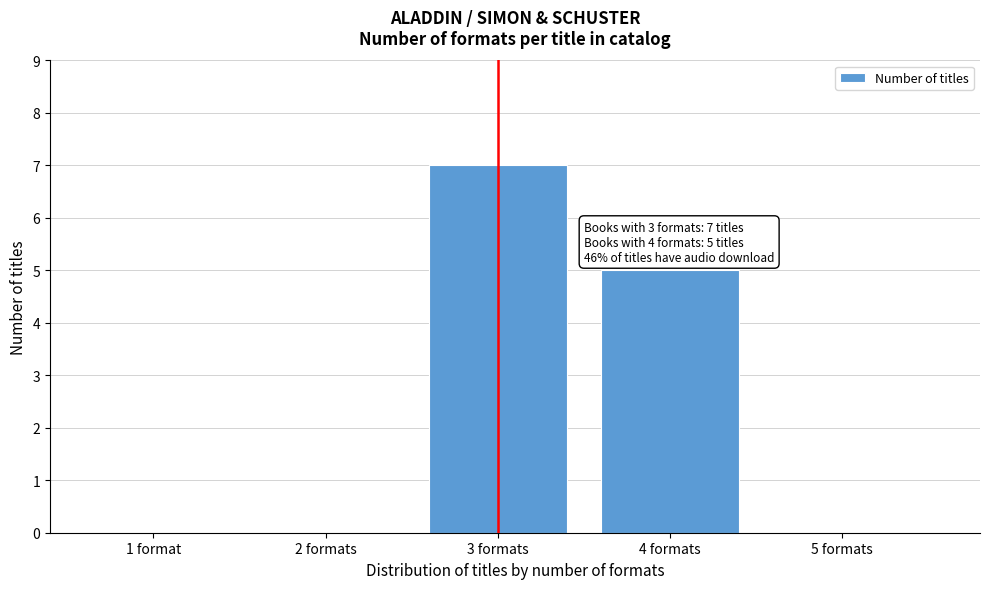

Reading left to right, what are all the values shown in this chart?

1 format=0	2 formats=0	3 formats=7	4 formats=5	5 formats=0